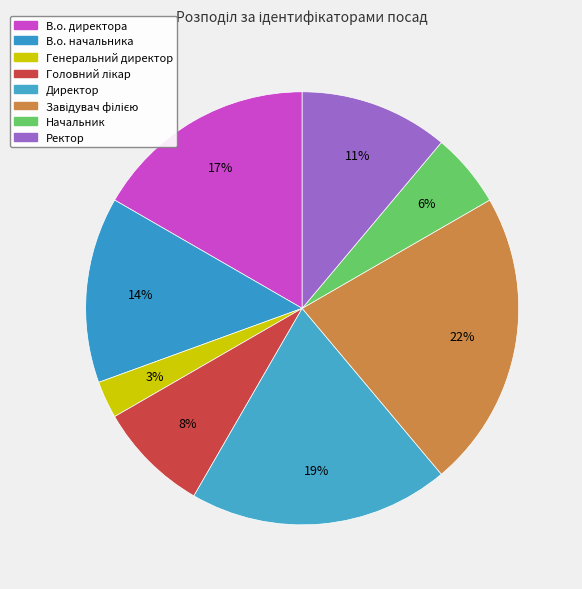

Count the number of slices in the pie.

8